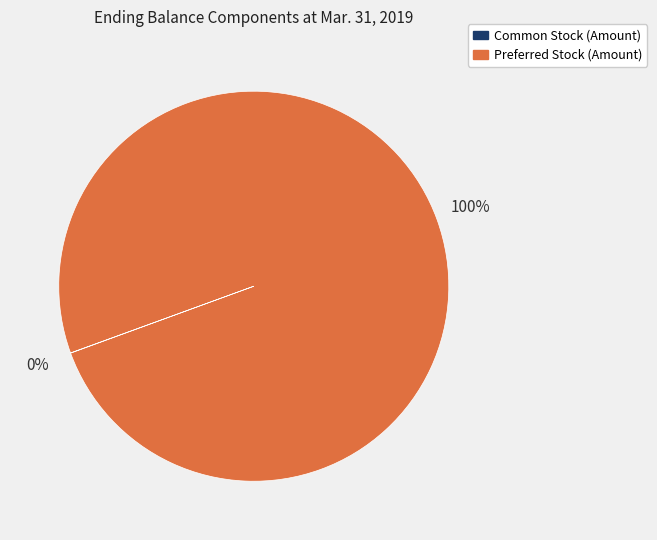

To the nearest percent, what portion does Preferred Stock (Amount) represent?

100%